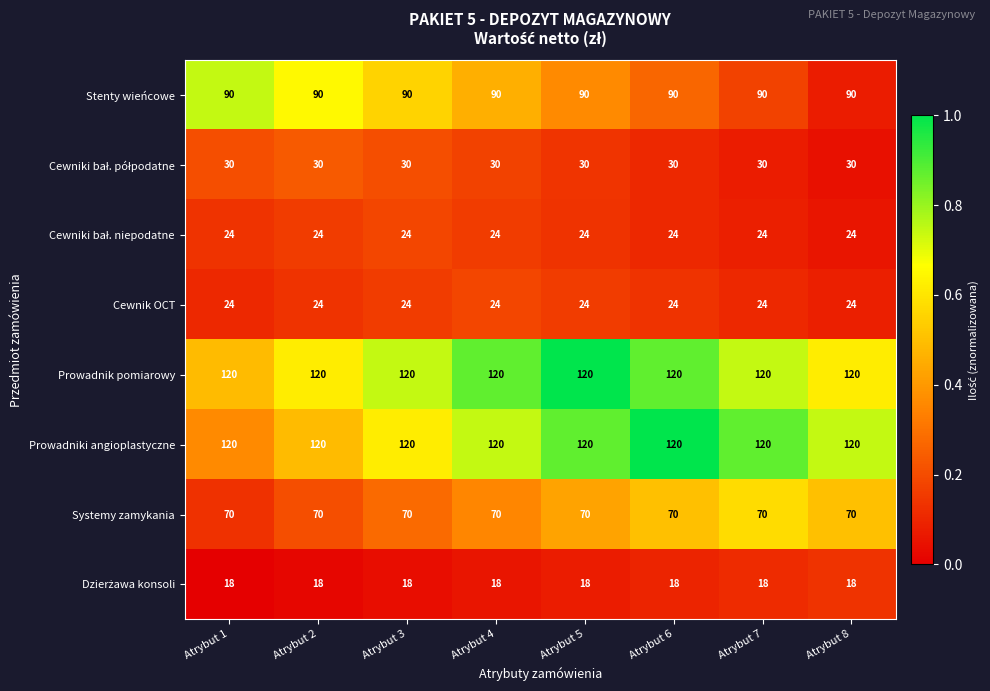

What is the sum of the Prowadnik pomiarowy values at Atrybut 3 and Atrybut 5?

240